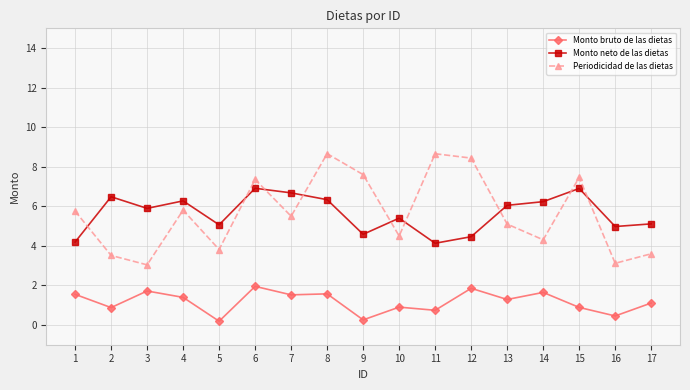

What is the value of the Monto neto de las dietas point at the 4th from the left?

6.3